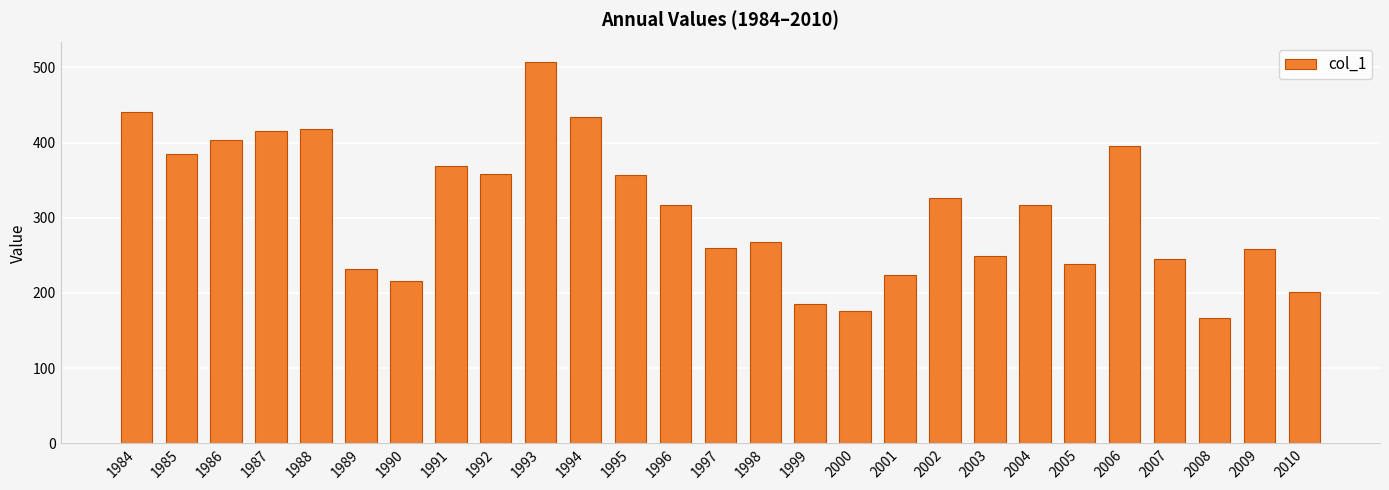

Between 2004 and 2007, which is larger?

2004